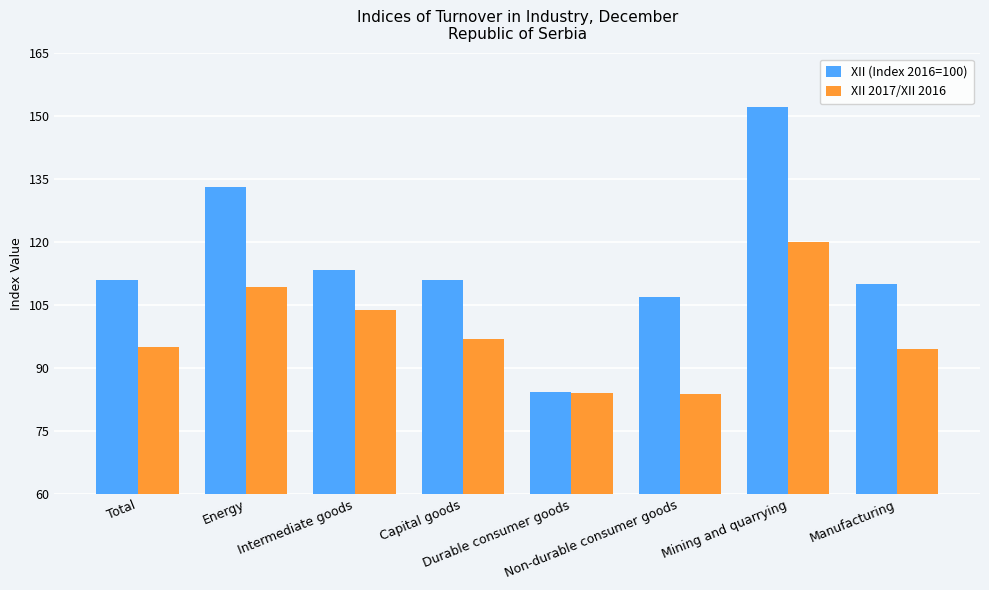

List the series in order of their overall mean, highest first.

XII (Index 2016=100), XII 2017/XII 2016